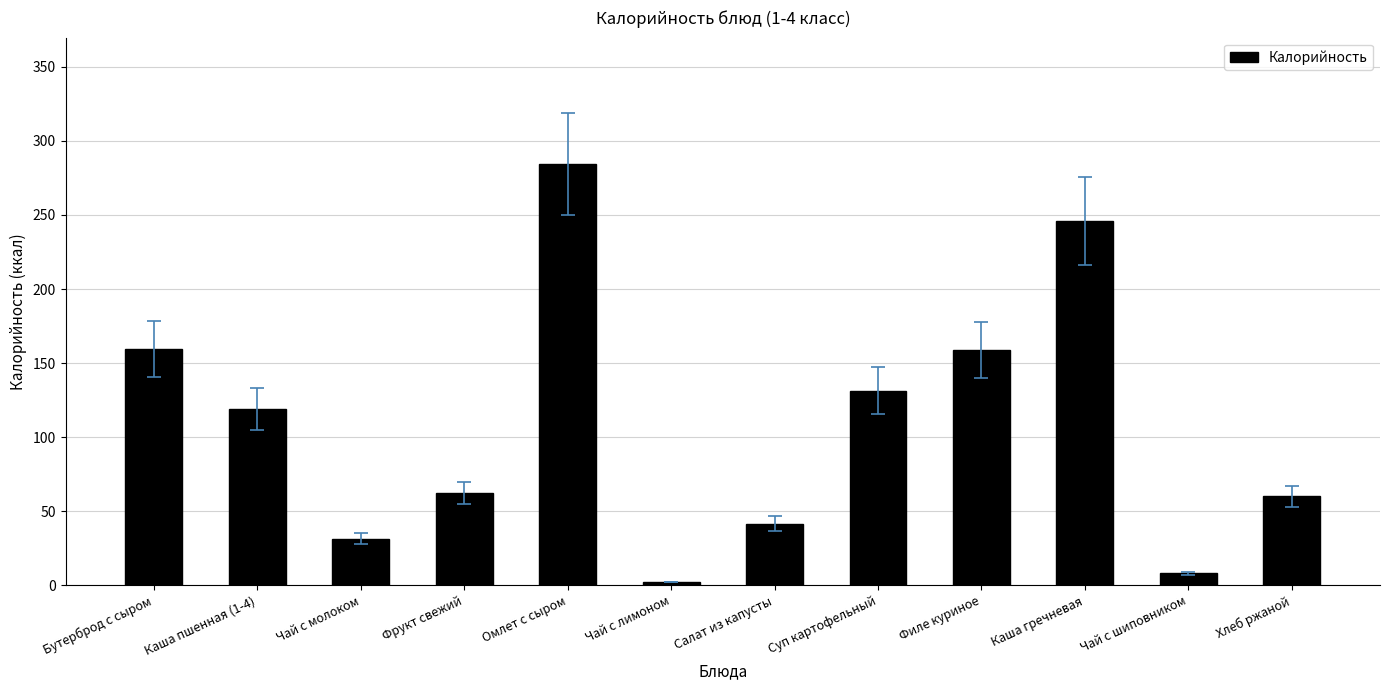

Where is the data nearest to the value 143?

Суп картофельный